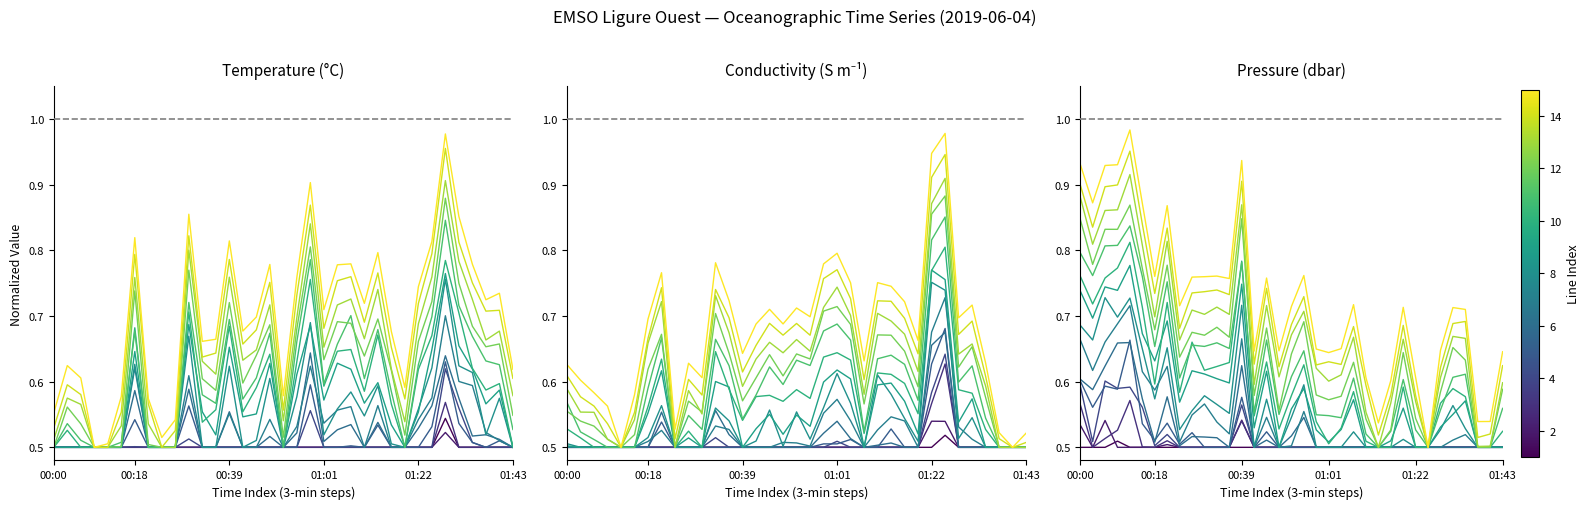

How many interior local peaks does the Conductivity series have?

9